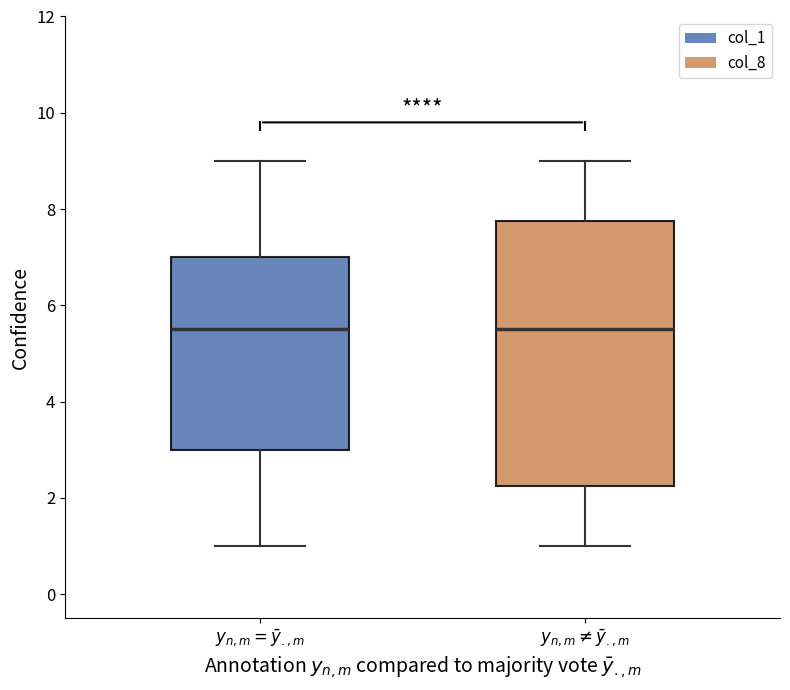

Where is the upper edge of the box for $y_{n,m} \neq \bar{y}_{.,m}$ on the y-axis? The values are not printed on the chart, so give them approximately, as read against the axis.

7.8